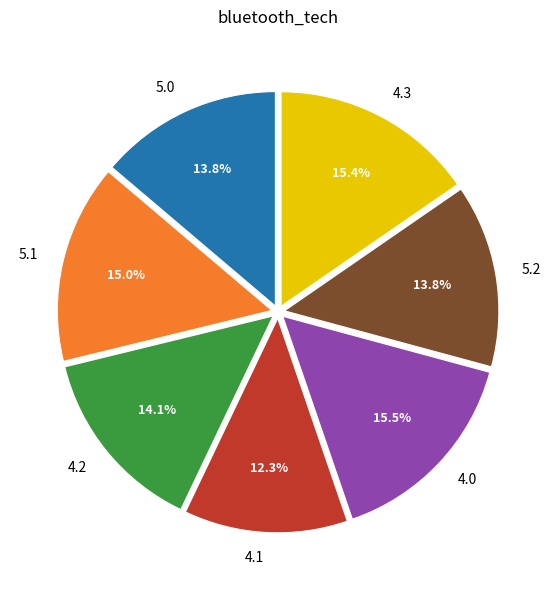

To the nearest percent, what is the difference between the largest and smallest slice percentages?

3%